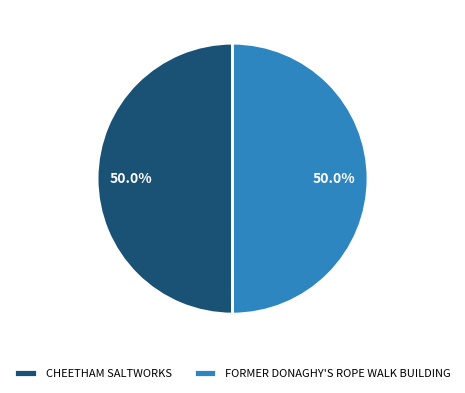

What is the ratio of the value at CHEETHAM SALTWORKS to the value at FORMER DONAGHY'S ROPE WALK BUILDING?

1.0